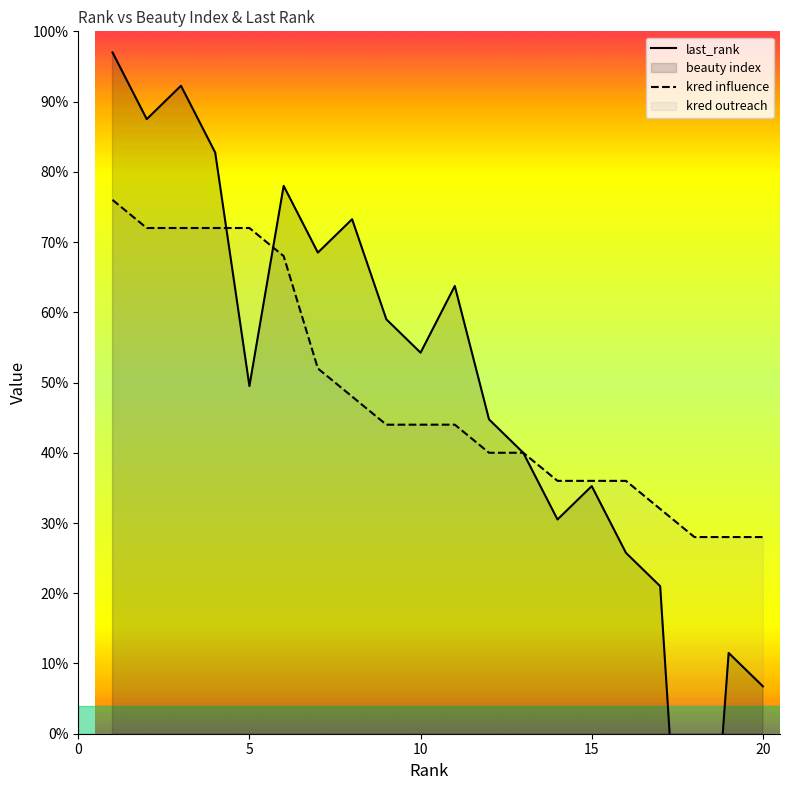

Which series has the widest spread of values?

last_rank